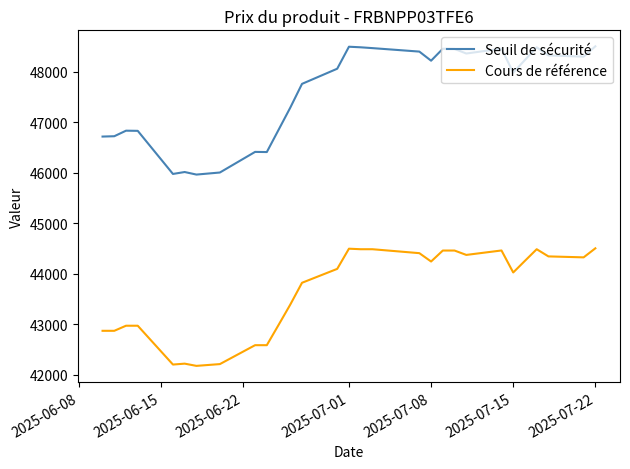

Which series has the largest total across all categories?

Seuil de sécurité